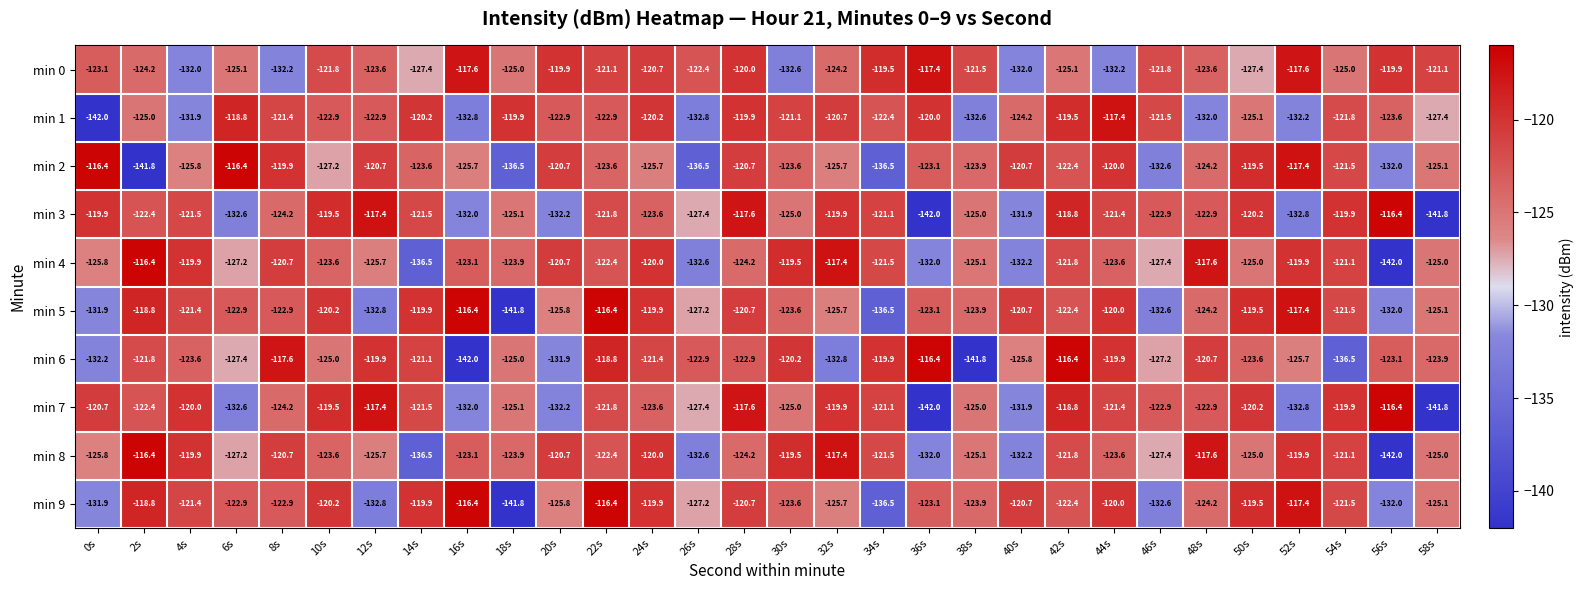

What is the difference between the maximum and second lowest values in the min 1 series?

15.4